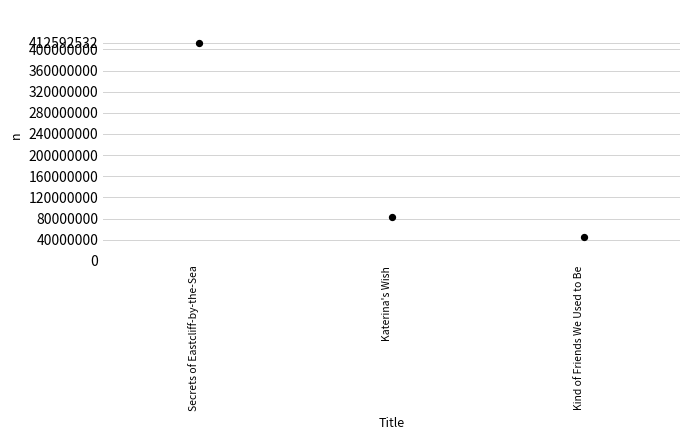

What Y value in the scatter plot is closest to 228605784?

82612225